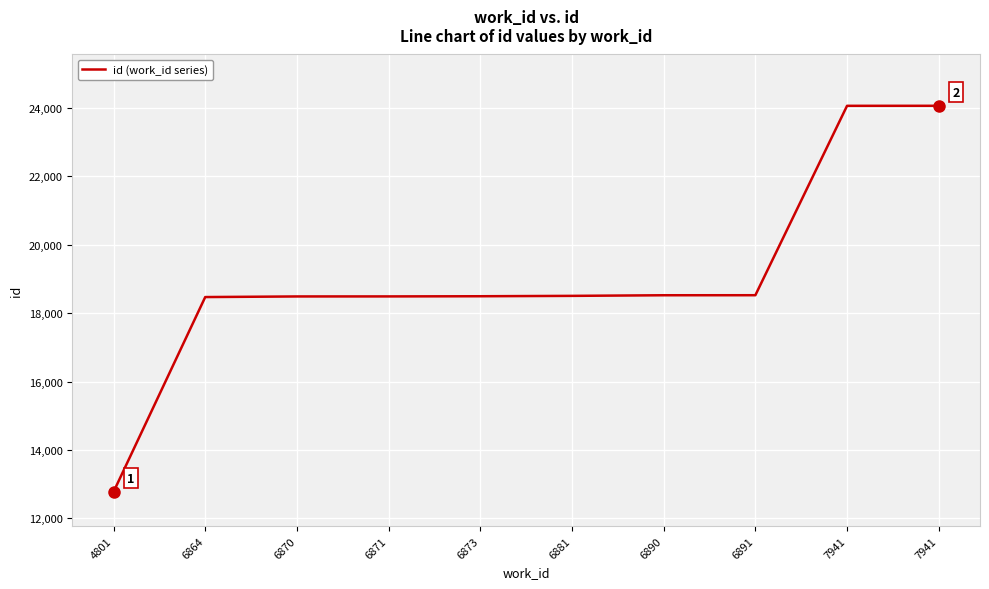

Reading left to right, list all the values displayed in this chart.

4801=12777	6864=18473	6870=18491	6871=18492	6873=18497	6881=18508	6890=18526	6891=18527	7941=24065	7941=24066